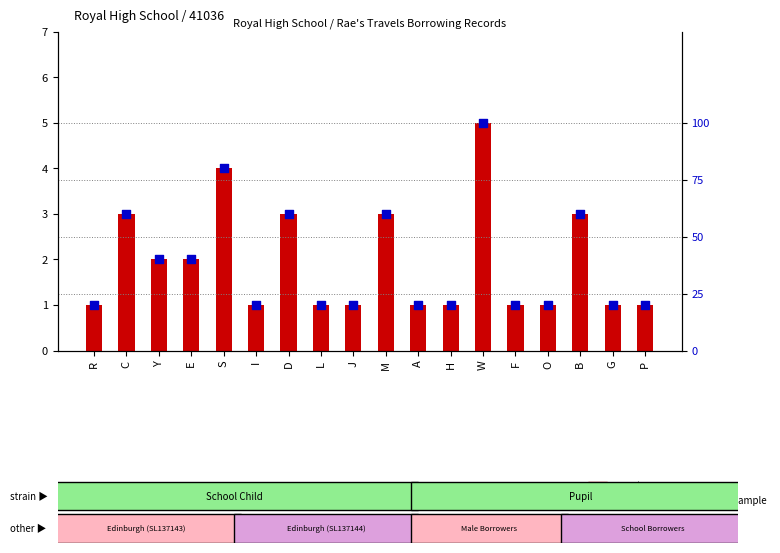

Which series contains the highest Y value?

percentile rank within the sample